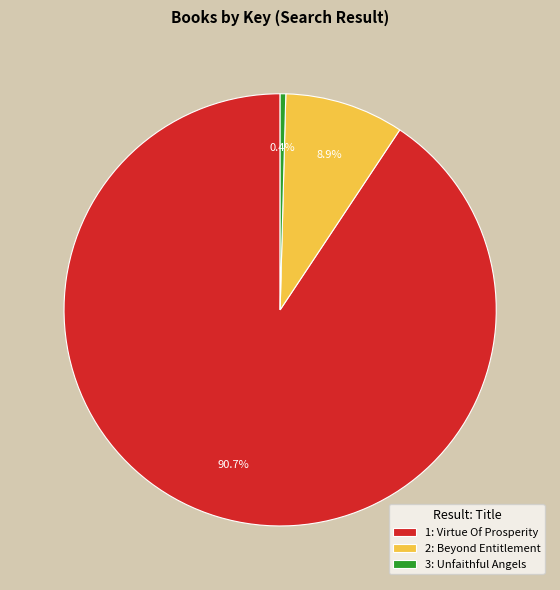

Is there any slice that represents more than half of the pie?

Yes